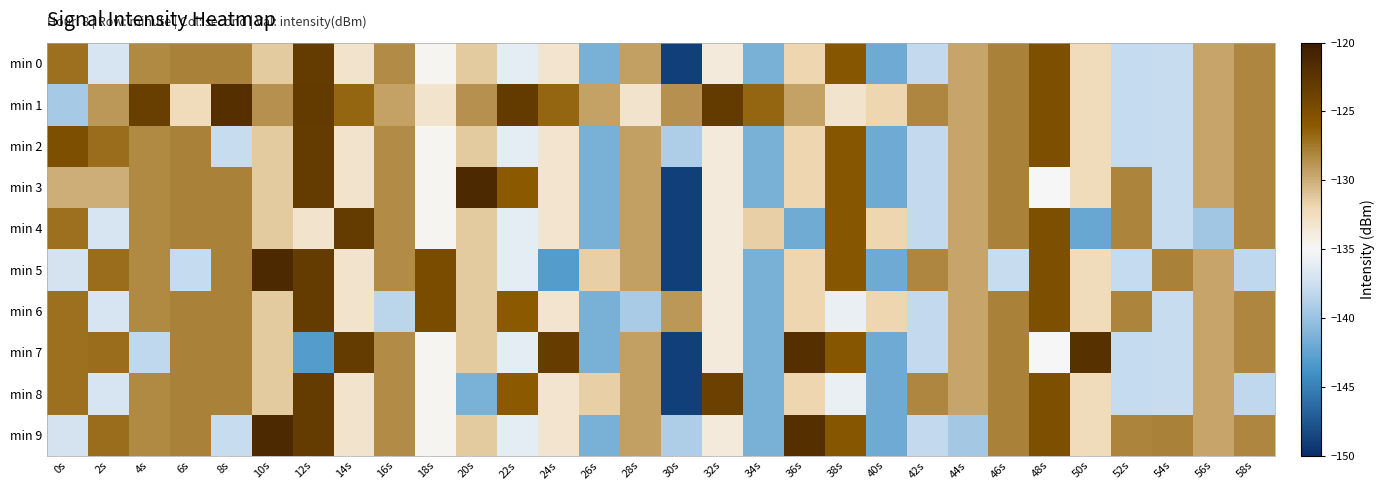

What is the total value across all series at 22s?

-1317.7